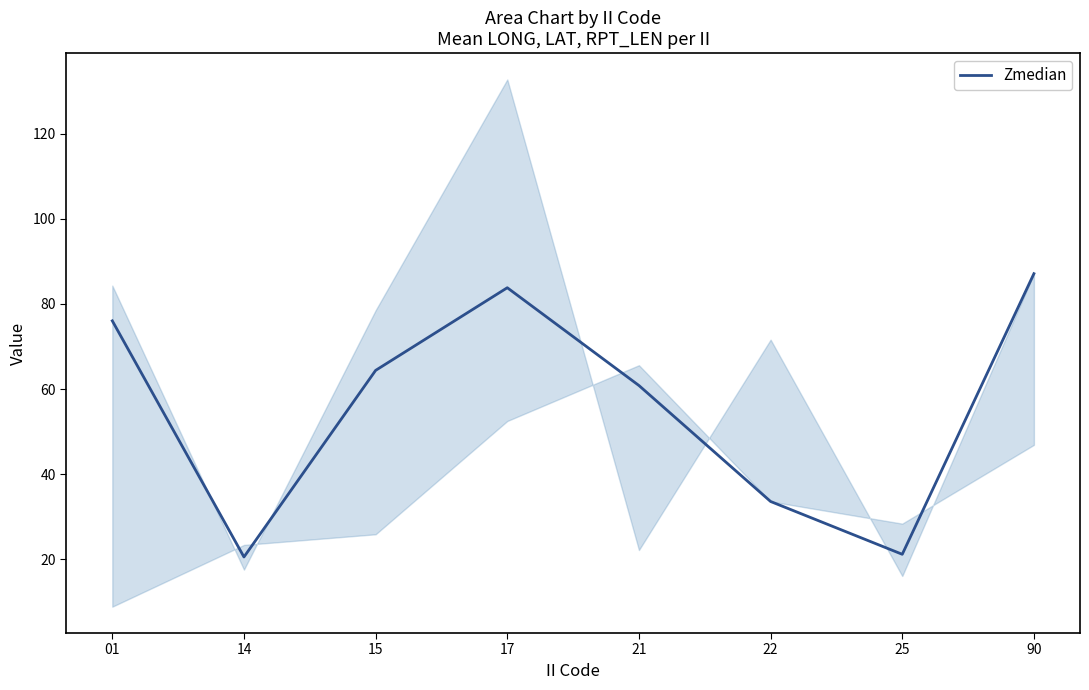

What is the difference between the maximum and minimum values?

66.5